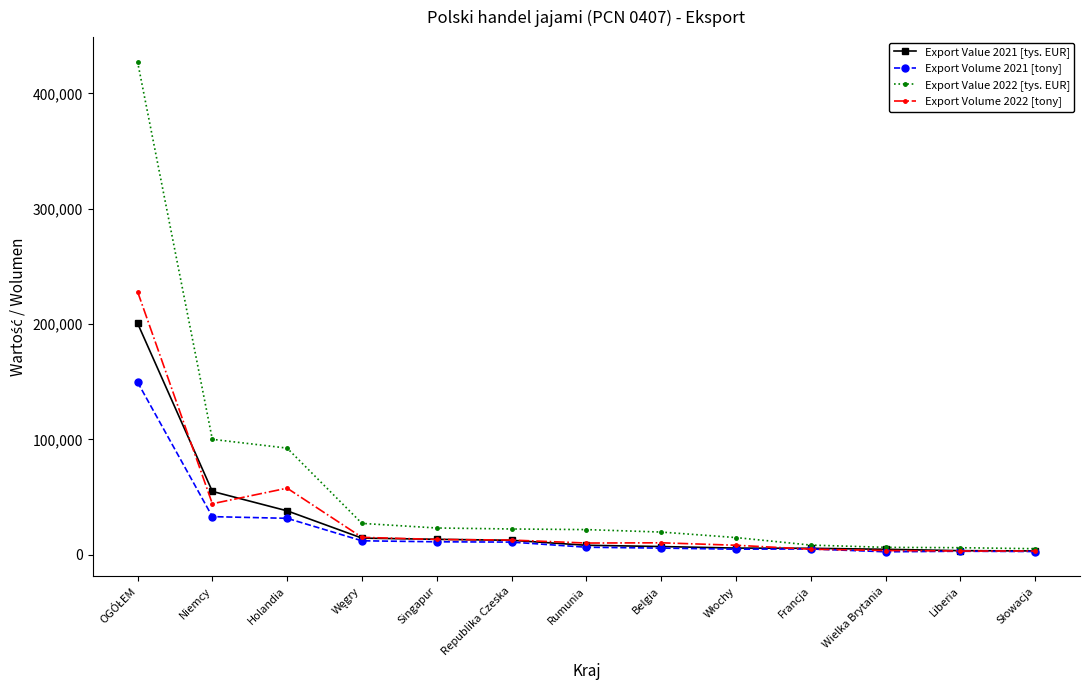

Does the chart have visible grid lines?

No